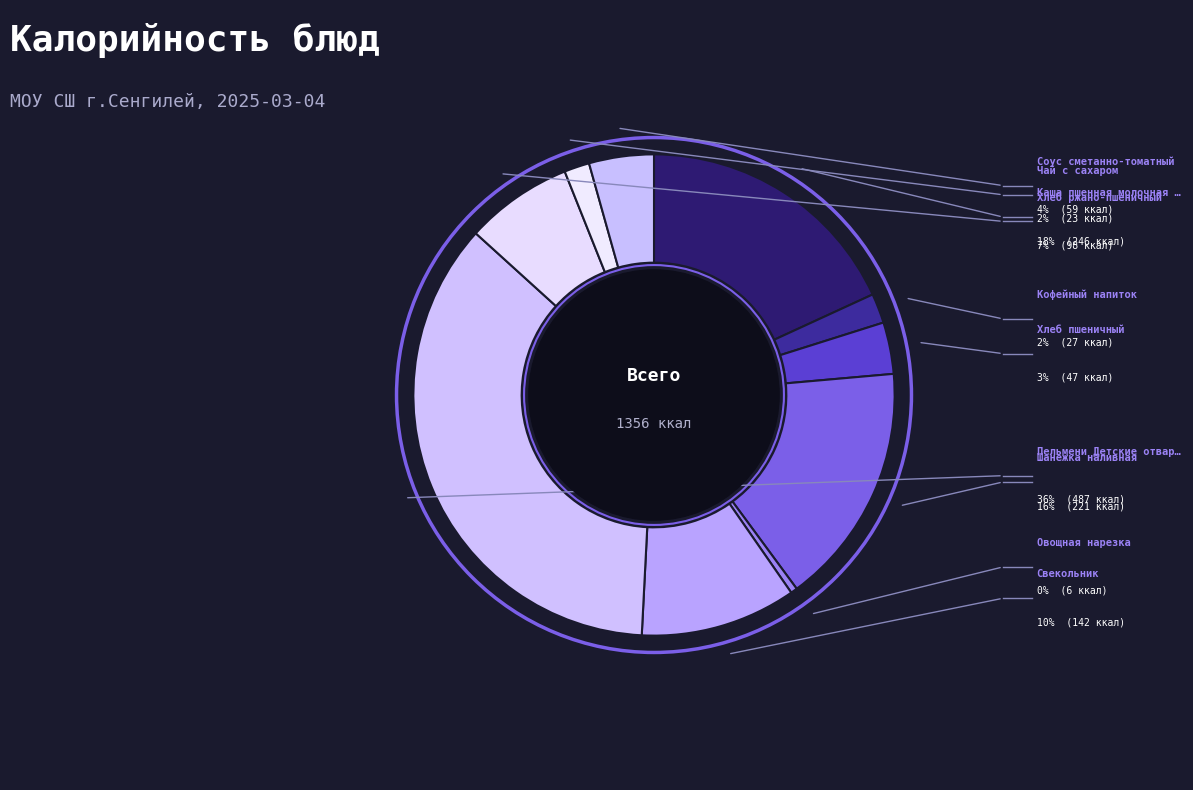

To the nearest percent, what is the difference between the largest and smallest slice percentages?

35%